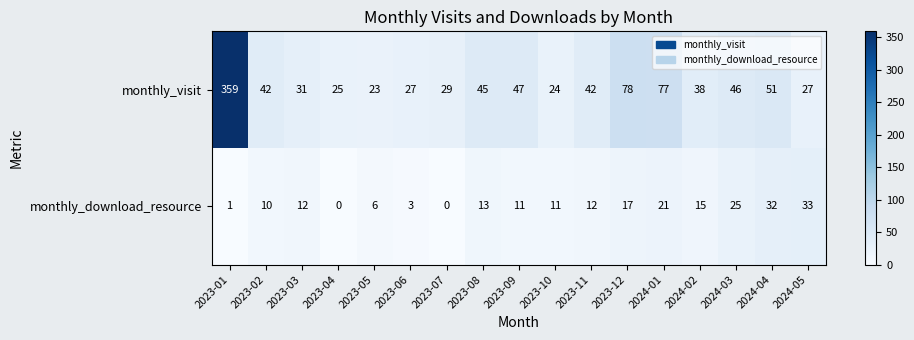

Which category has the highest value across all series?

2023-01